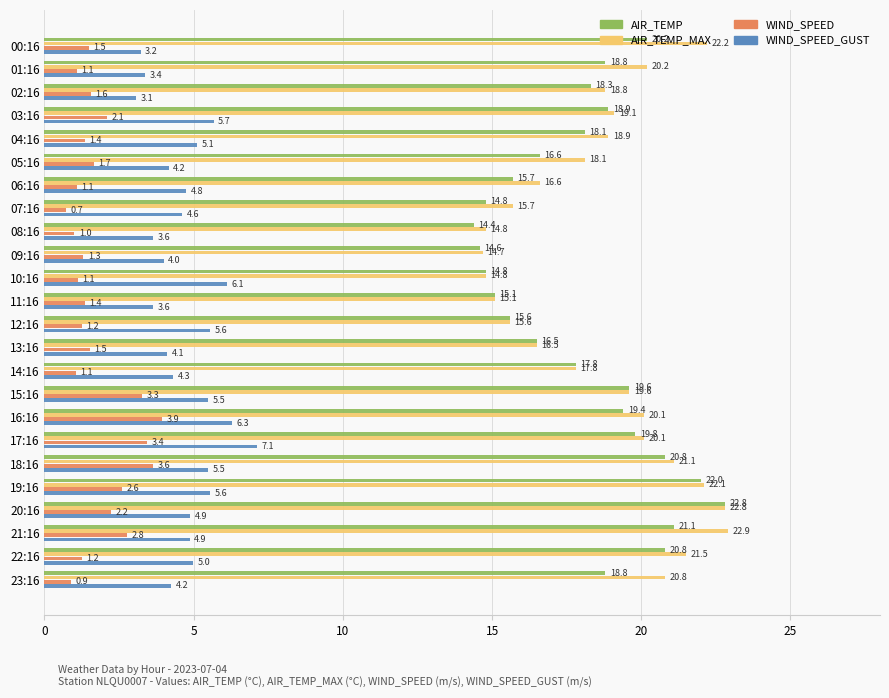

At how many categories does at least one series exceed 13?

24